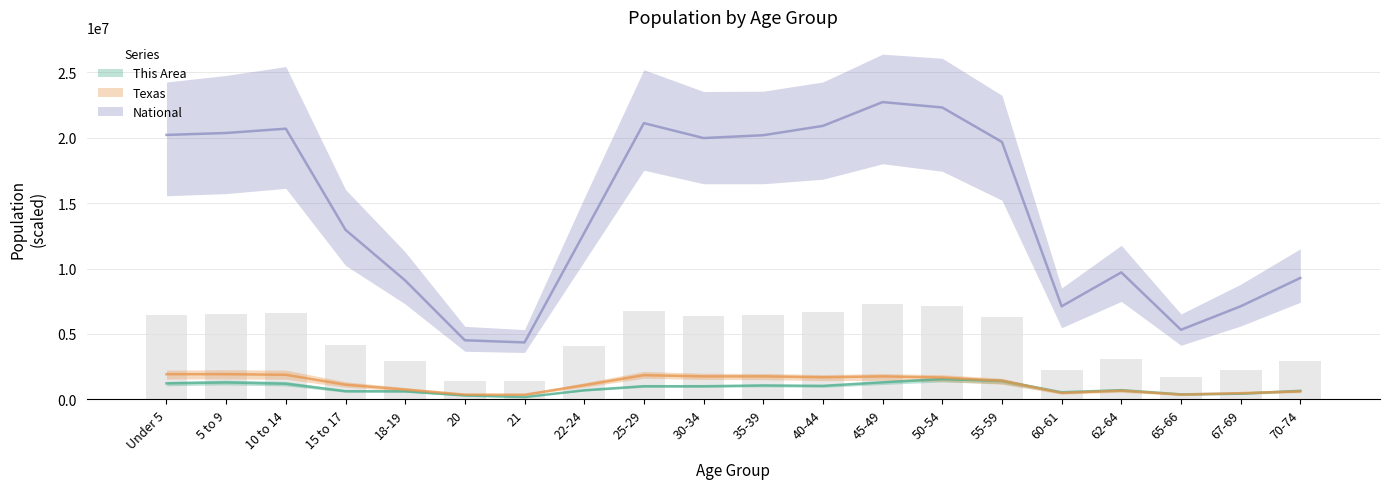

What is the approximate value of National at 67-69, to the nearest 100?

7115400